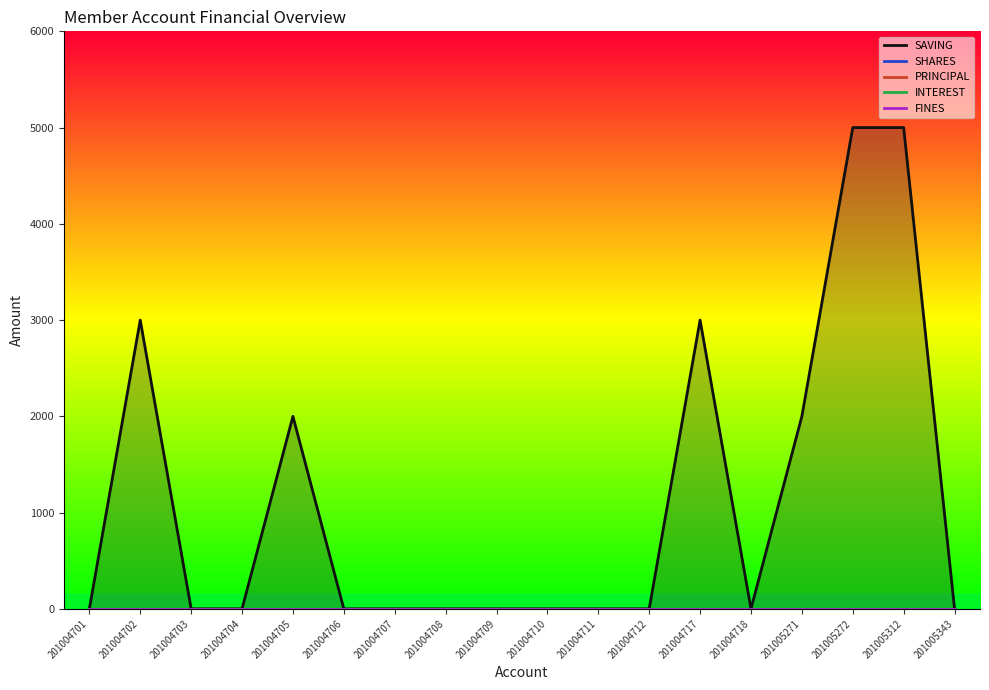

Reading right to left, extract all data points from this chart.

SAVING: 0	5000	5000	2000	0	3000	0	0	0	0	0	0	0	2000	0	0	3000	0
SHARES: 0	0	0	0	0	0	0	0	0	0	0	0	0	0	0	0	0	0
PRINCIPAL: 0	0	0	0	0	0	0	0	0	0	0	0	0	0	0	0	0	0
INTEREST: 0	0	0	0	0	0	0	0	0	0	0	0	0	0	0	0	0	0
FINES: 0	0	0	0	0	0	0	0	0	0	0	0	0	0	0	0	0	0